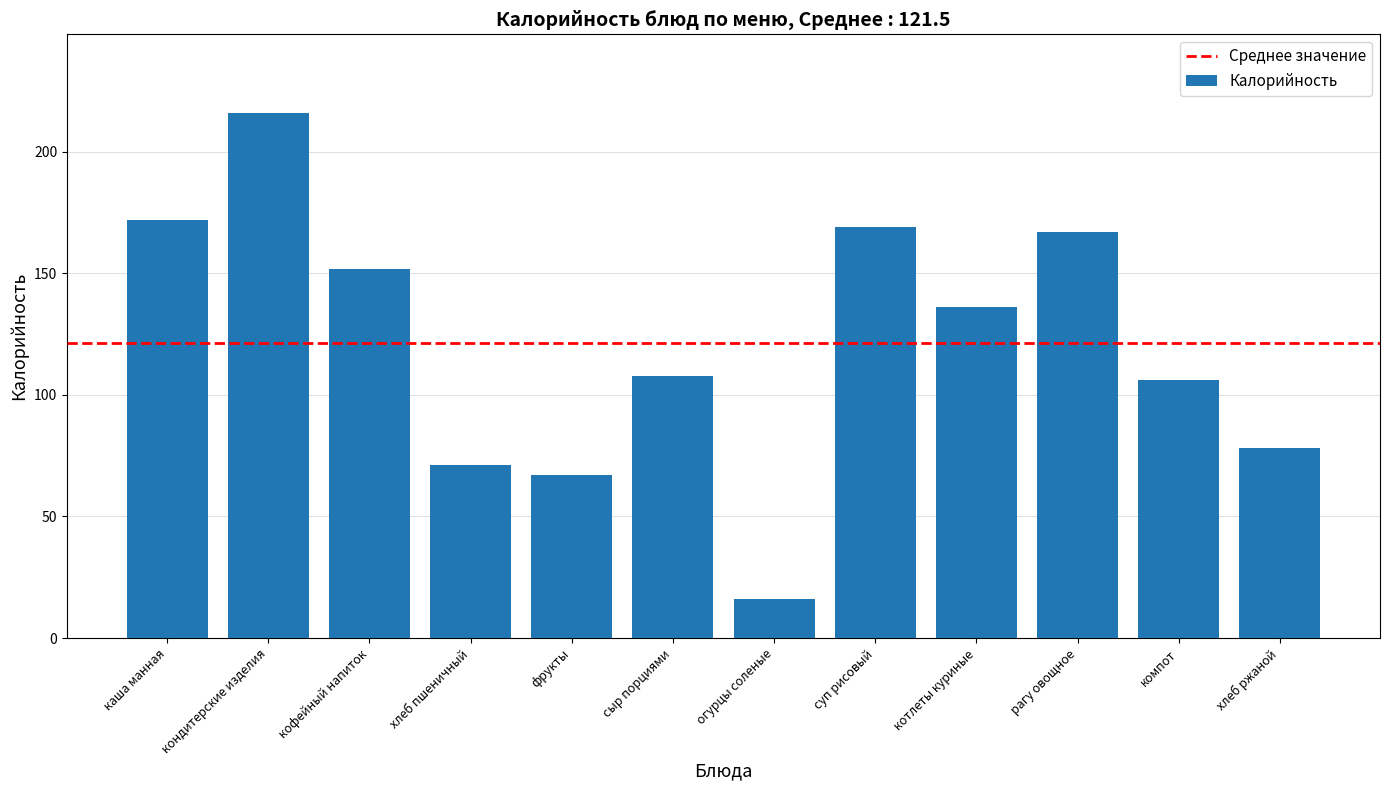

The chart shows a value of 67 at фрукты. True or false?

True